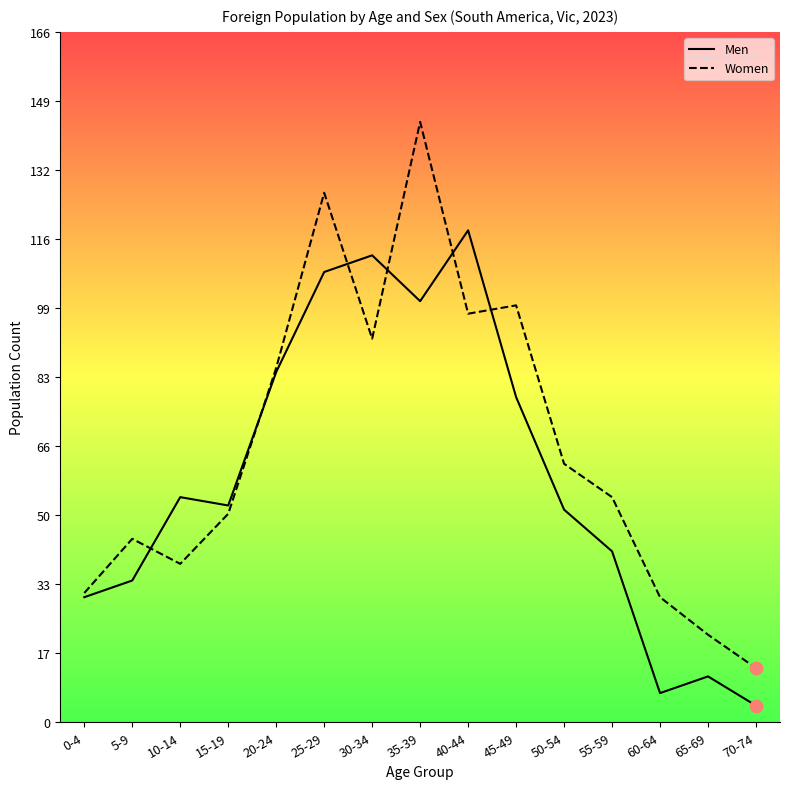

Which series has the largest range (max minus min)?

Women